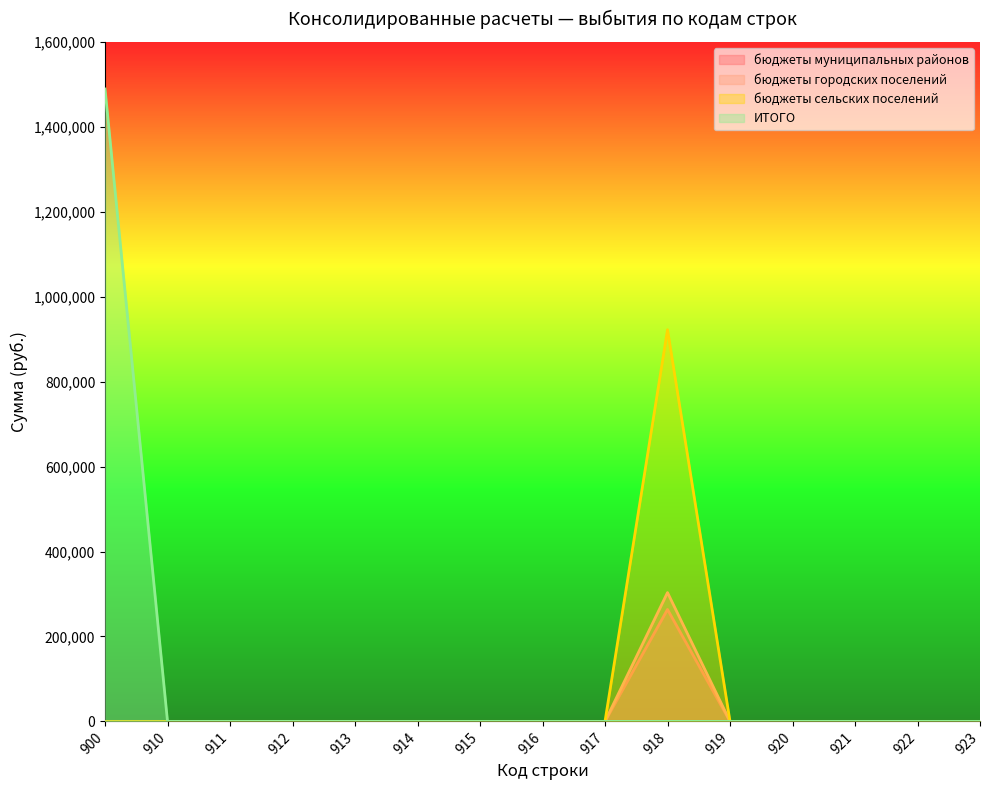

True or false: бюджеты муниципальных районов has a value of 0.0 at 915.

True